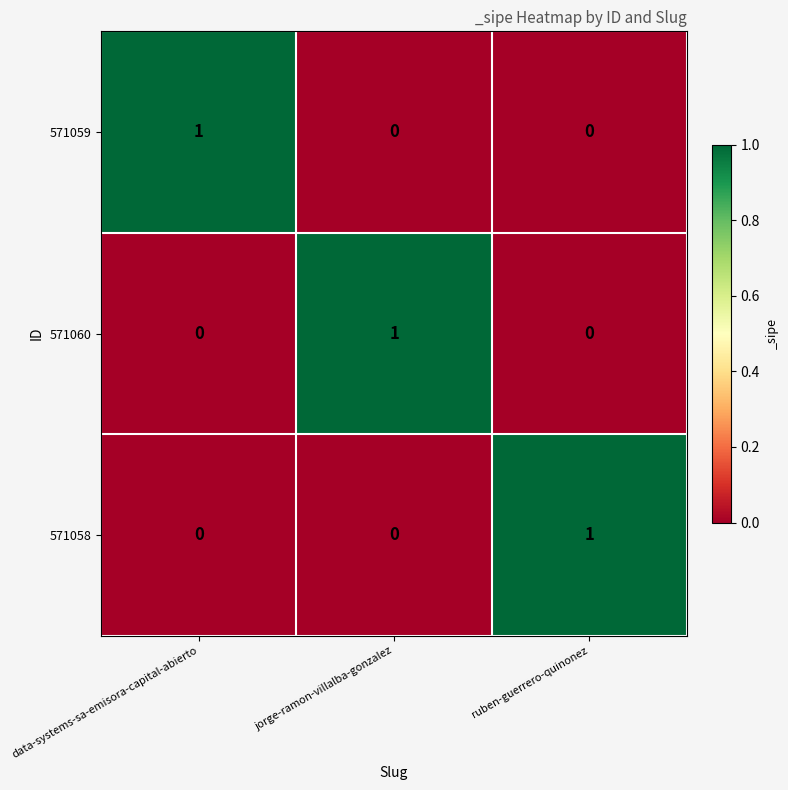

What is the total value across all series at jorge-ramon-villalba-gonzalez?

1